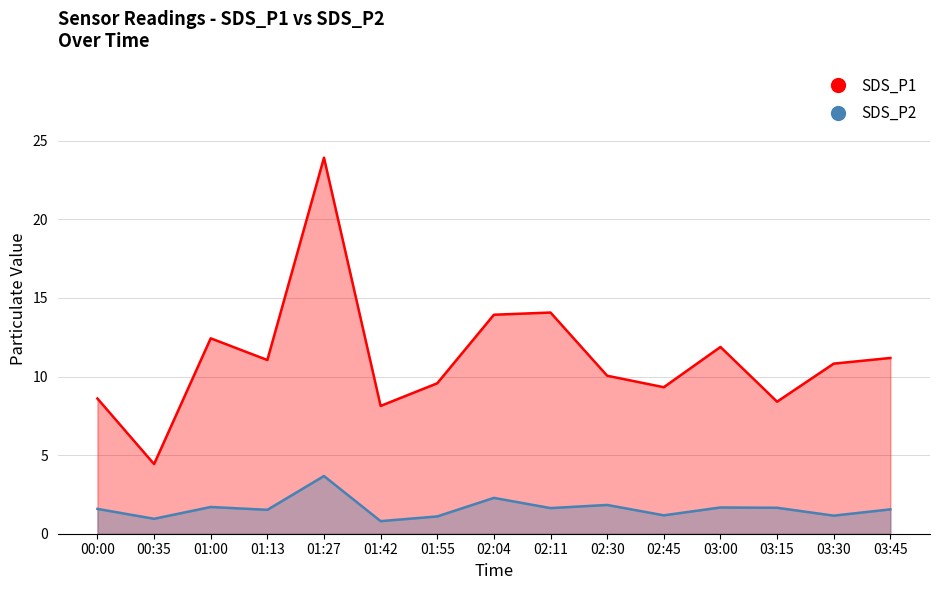

Rank the series by their average value, from highest to lowest.

SDS_P1, SDS_P2